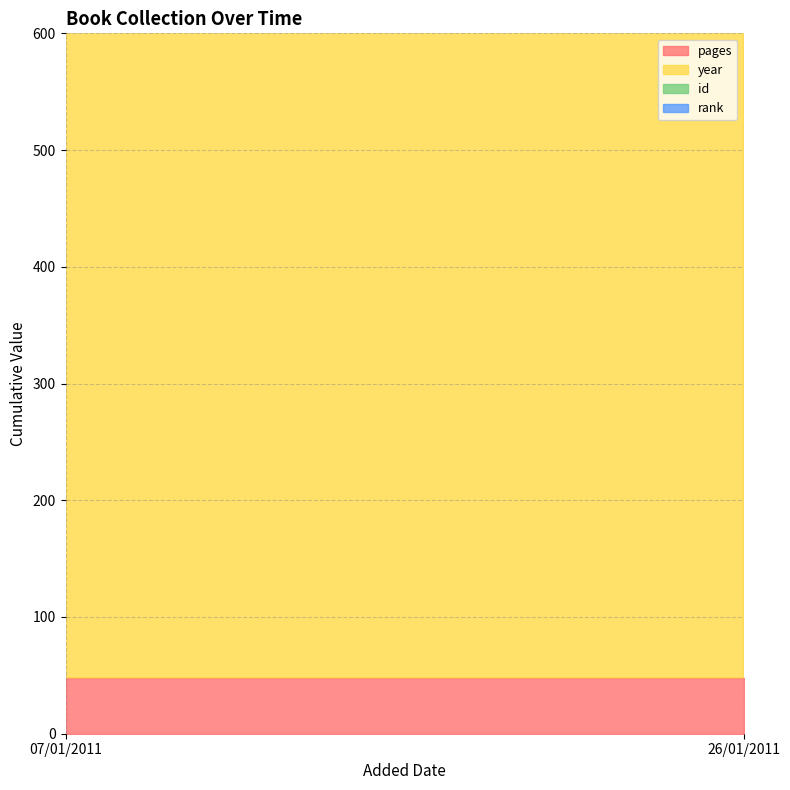

Reading left to right, what are all the values shown in this chart?

pages: 48	48
year: 2009	2010
id: 554	564
rank: 1	1